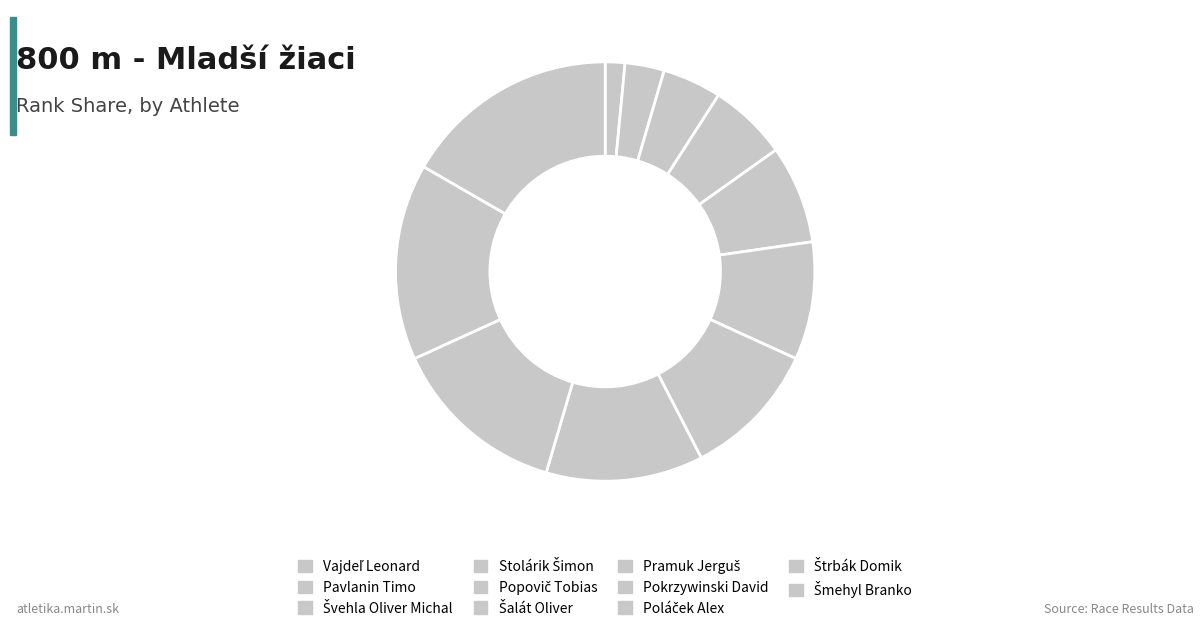

To the nearest percent, what is the difference between the Vajdeľ Leonard and Štrbák Domik slice percentages?

14%